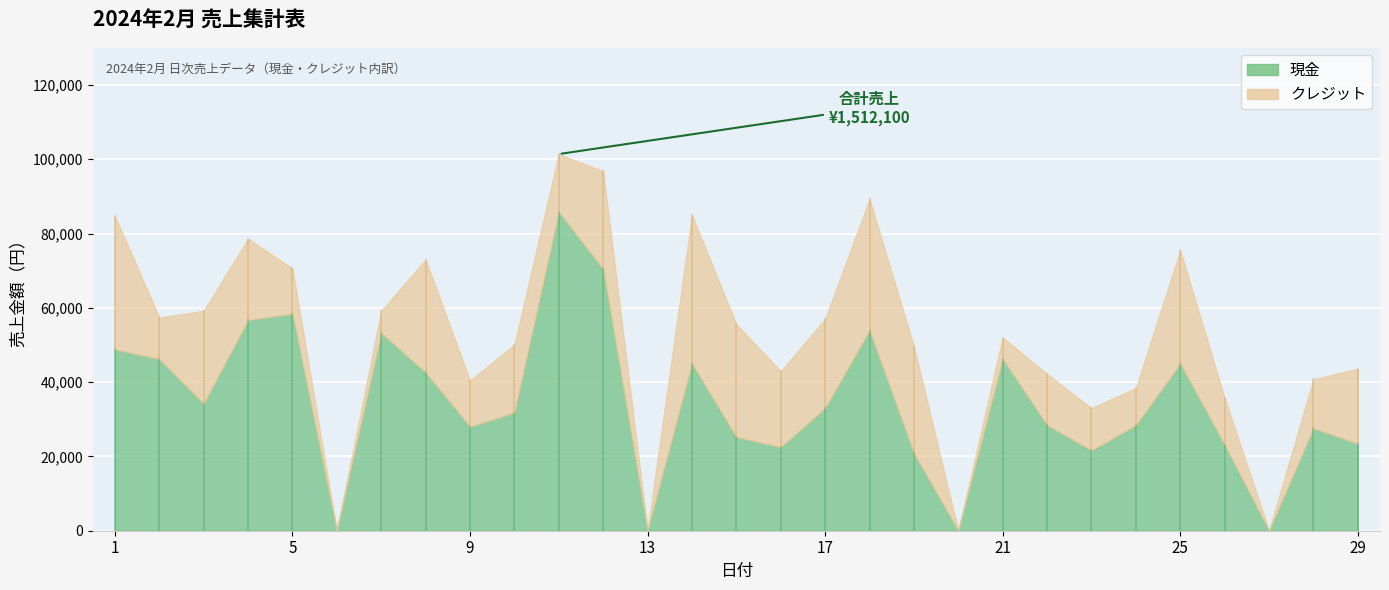

True or false: 現金 has a value of 53900 at 18.

True